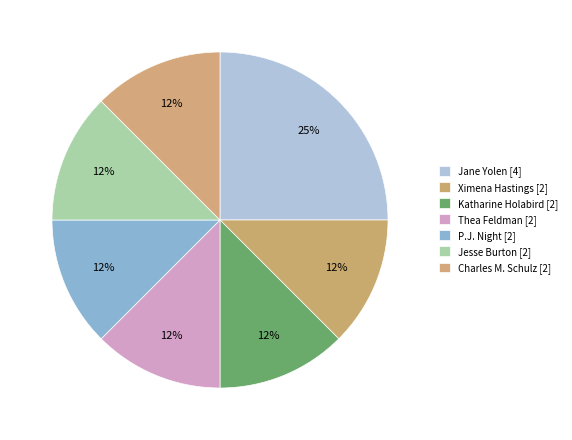

Which category has the biggest portion of the pie?

Jane Yolen (1294707)